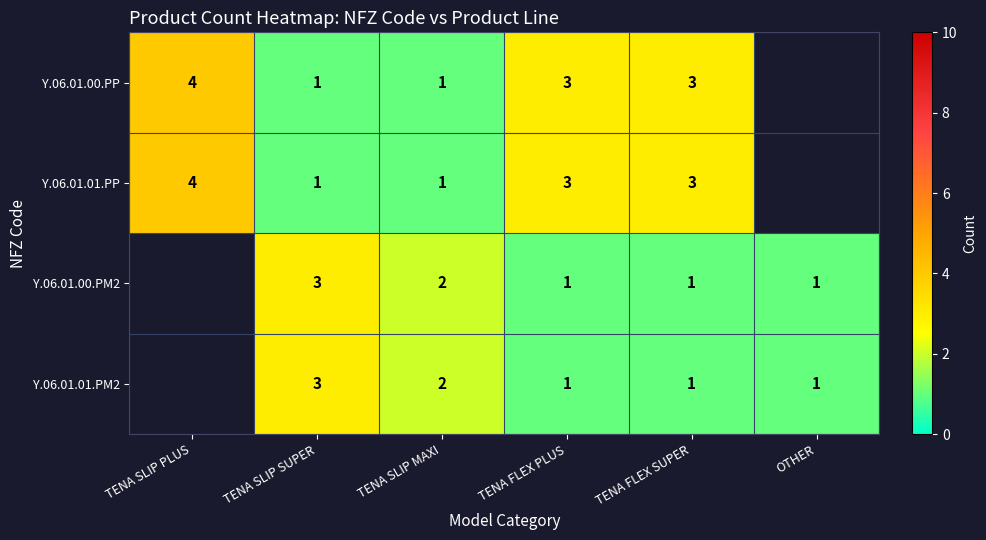

Is it true that Y.06.01.00.PM2 equals 0.5 at TENA SLIP MAXI?

False